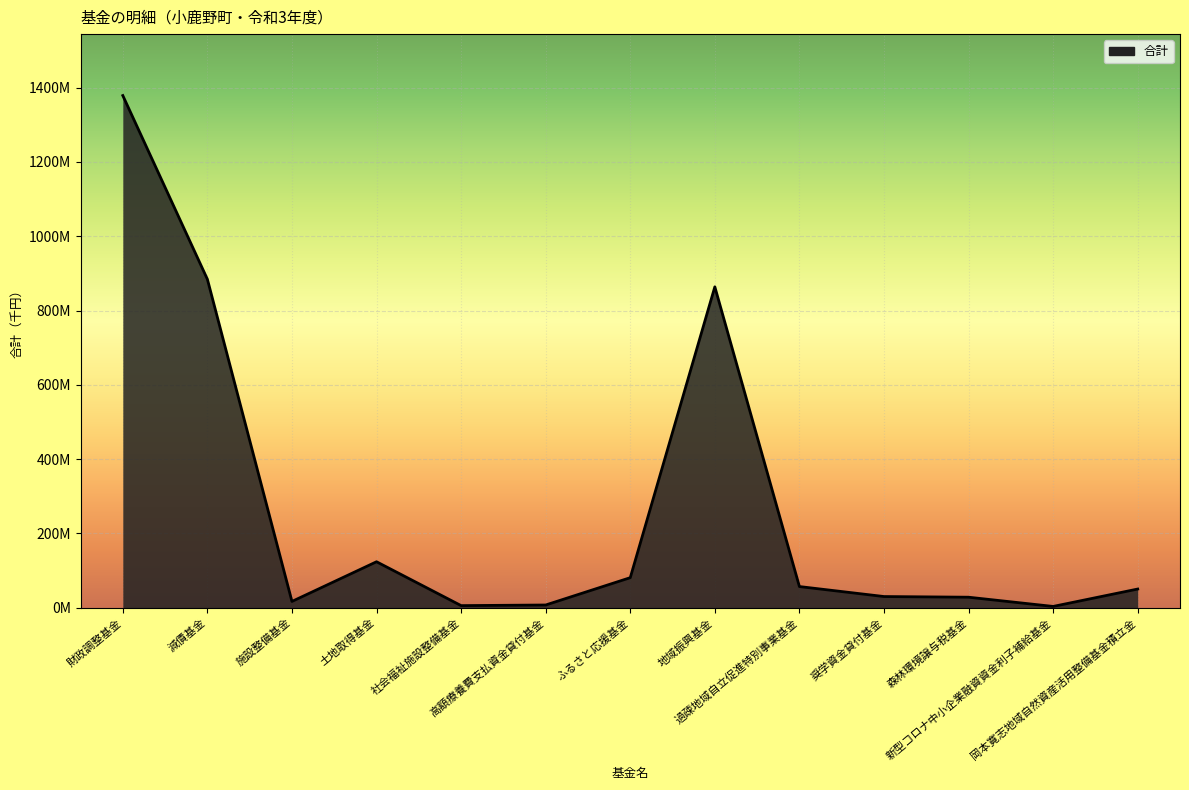

Does the chart have visible grid lines?

Yes